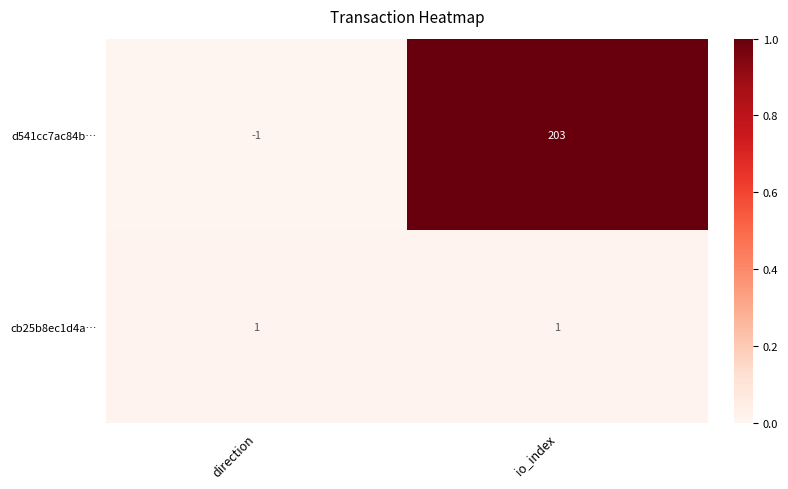

Rank the series by their maximum value, from highest to lowest.

d541cc7ac84b…, cb25b8ec1d4a…